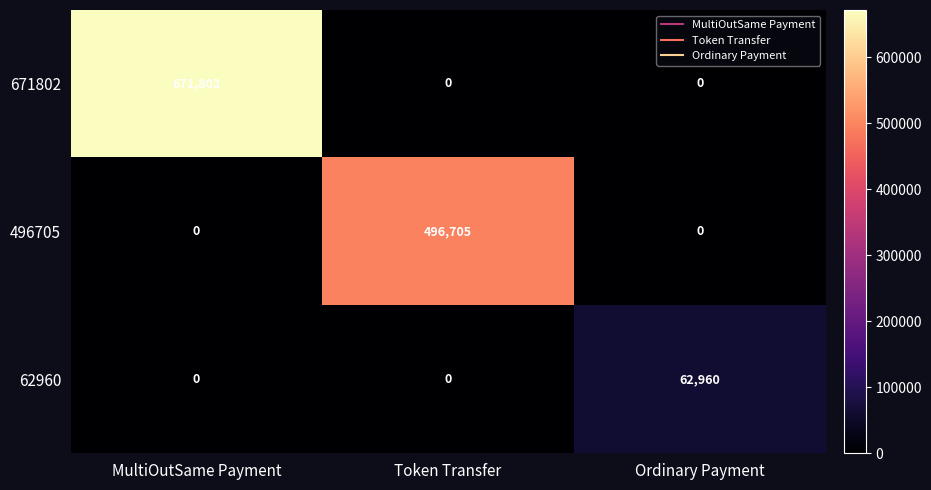

Which series changed the most between Token Transfer and Ordinary Payment?

496705